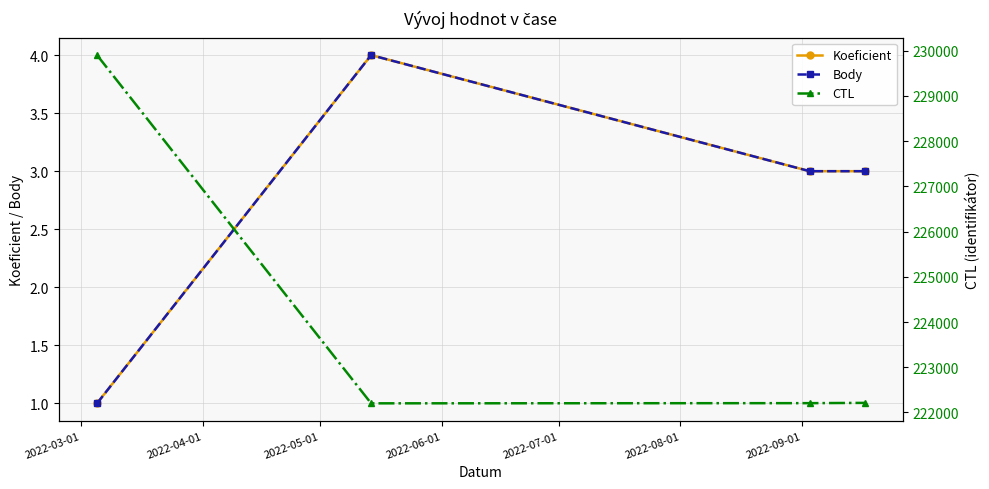

What position from the left is 2022-05-01?

3